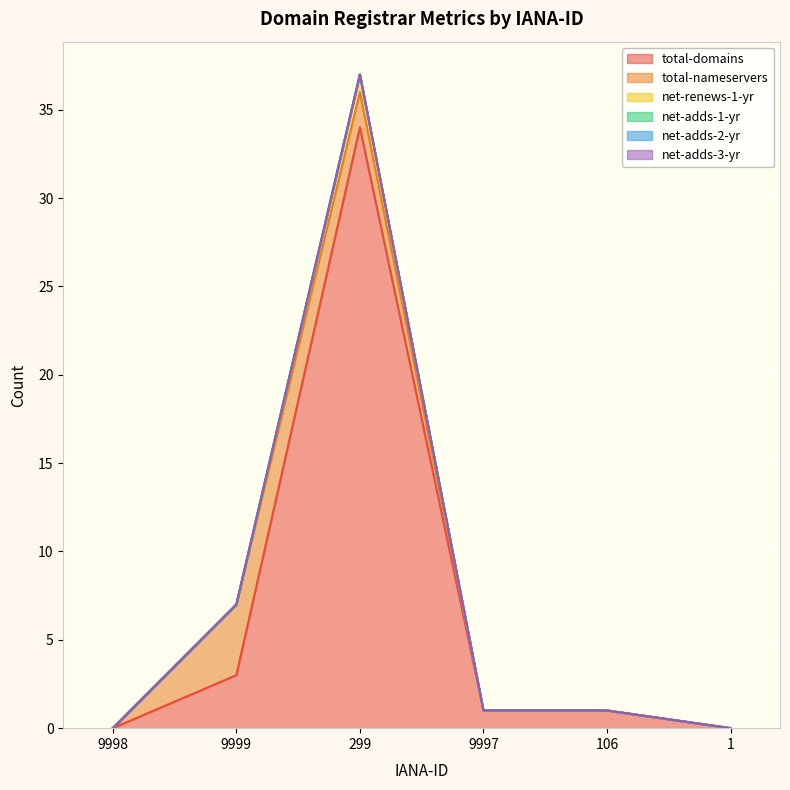

What are all the series names shown in the legend?

total-domains, total-nameservers, net-renews-1-yr, net-adds-1-yr, net-adds-2-yr, net-adds-3-yr